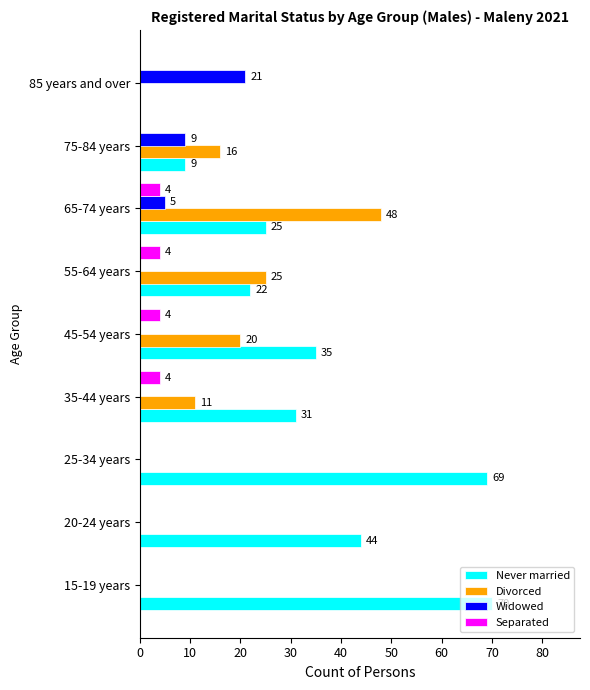

What are all the series names shown in the legend?

Never married, Divorced, Widowed, Separated